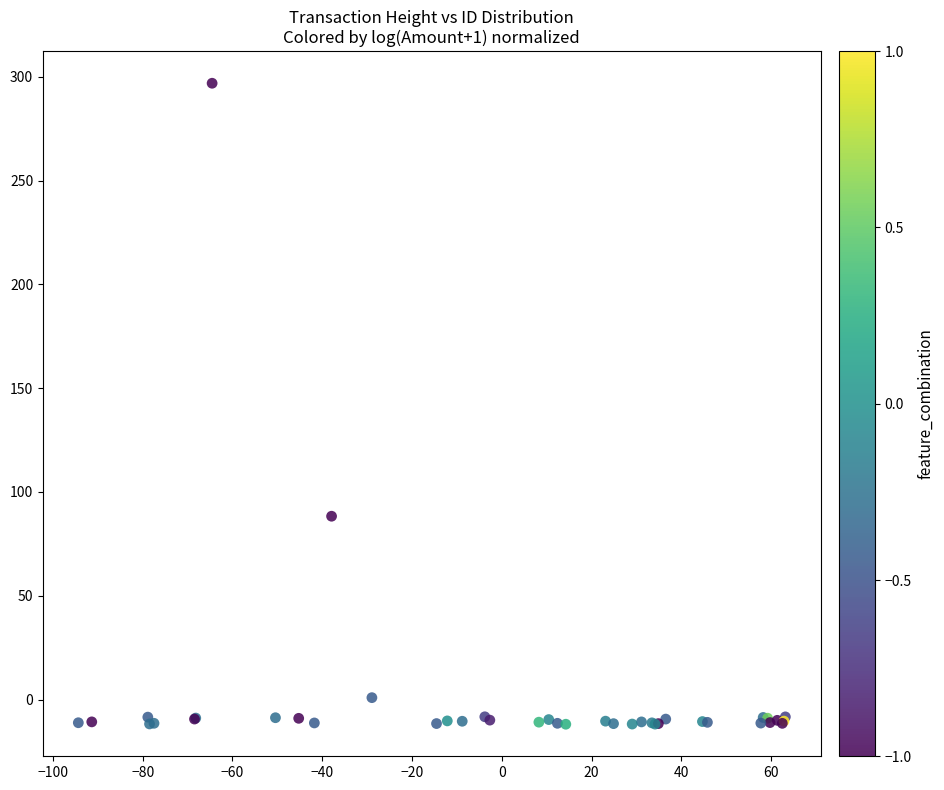

What Y value in the scatter plot is closest to 142?

88.3